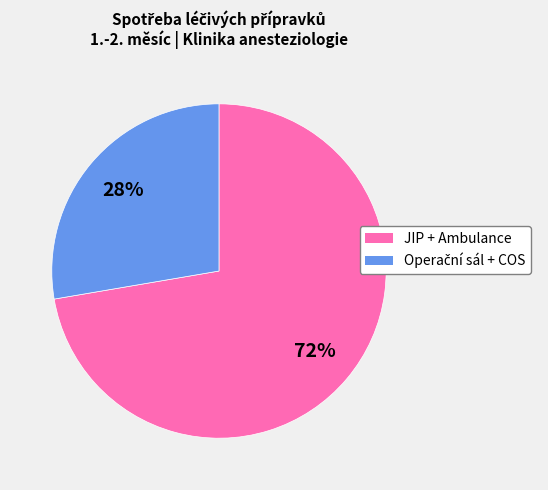

To the nearest percent, what is the average slice percentage?

50%